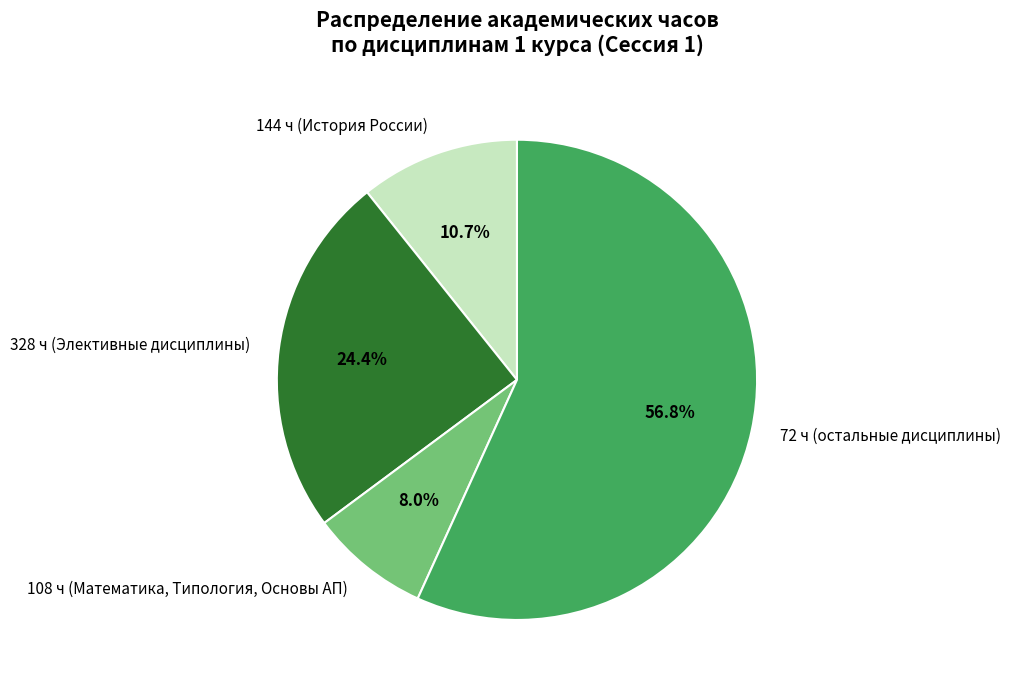

Is there any slice that represents more than half of the pie?

Yes